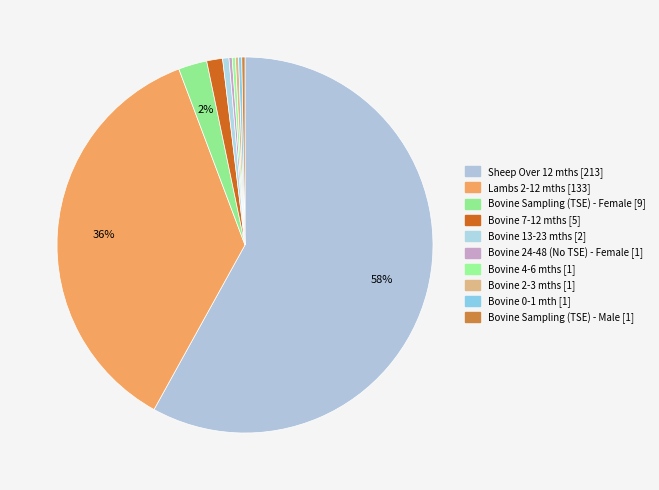

To the nearest percent, what is the difference between the largest and smallest slice percentages?

58%